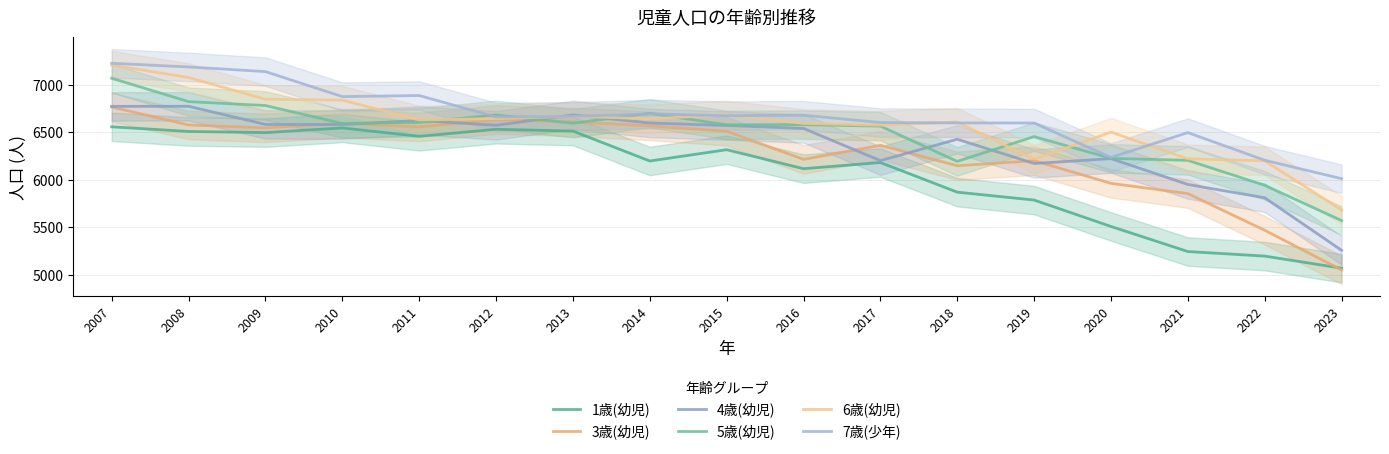

At which category does 5歳(幼児) reach its first local valley?

2010